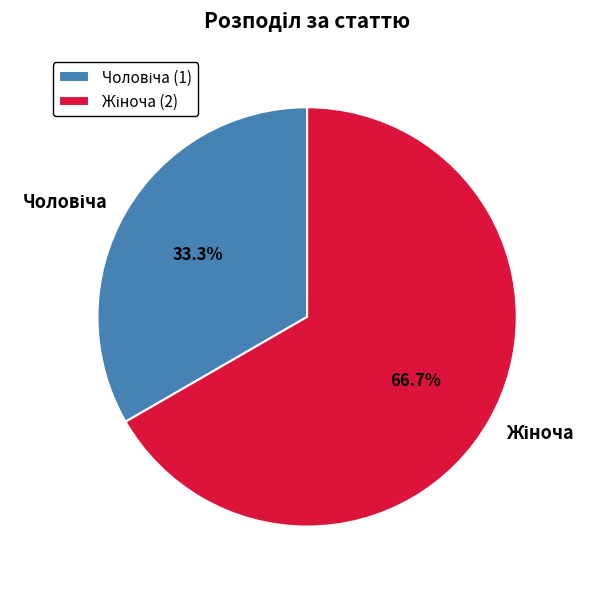

Is there a majority slice in this chart?

Yes